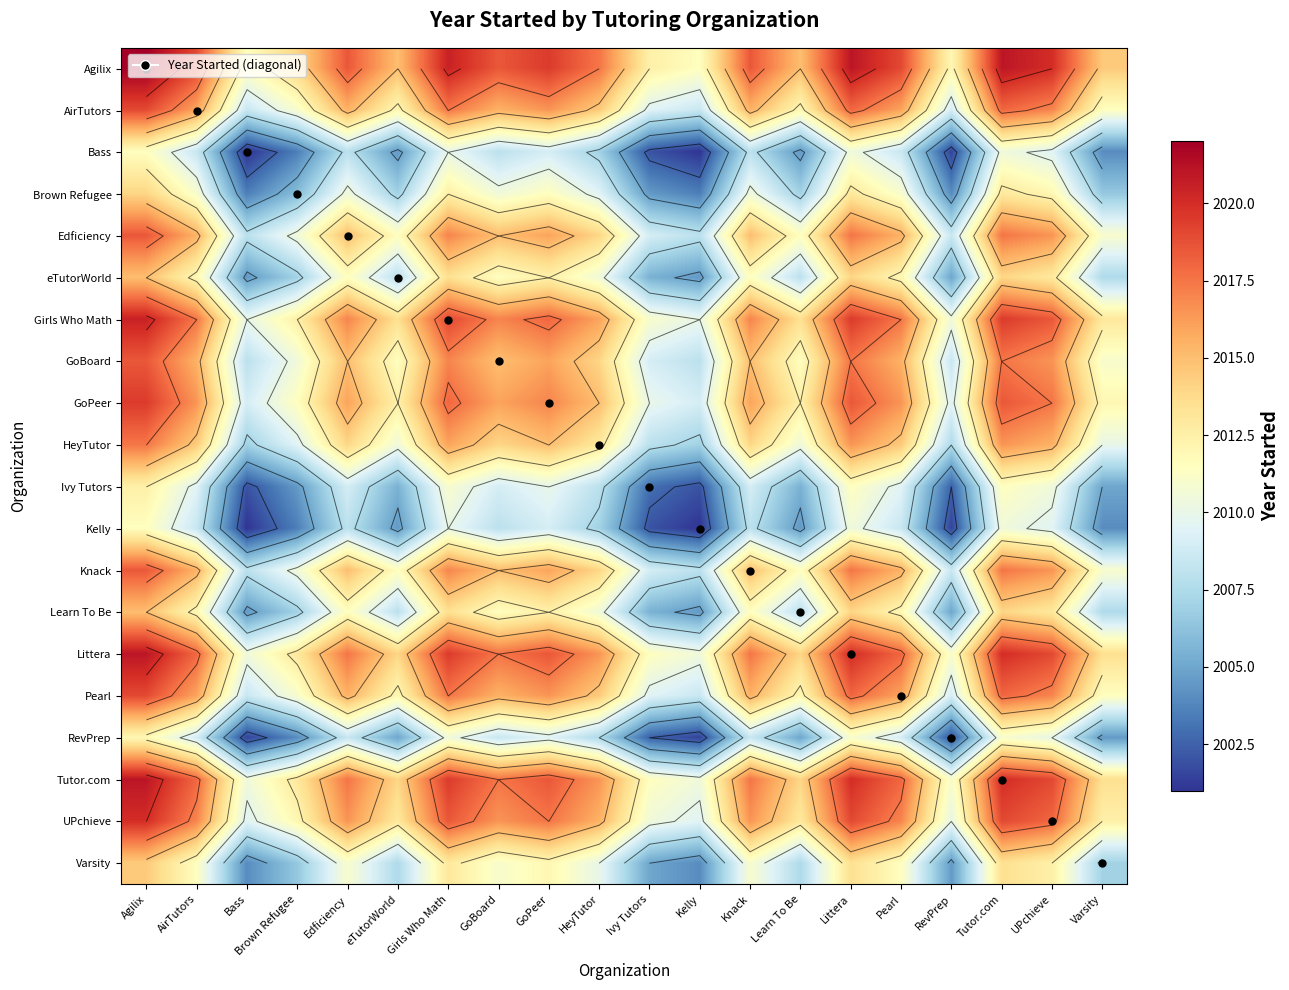

What is the spread (max minus min) of values at AirTutors?

10.5